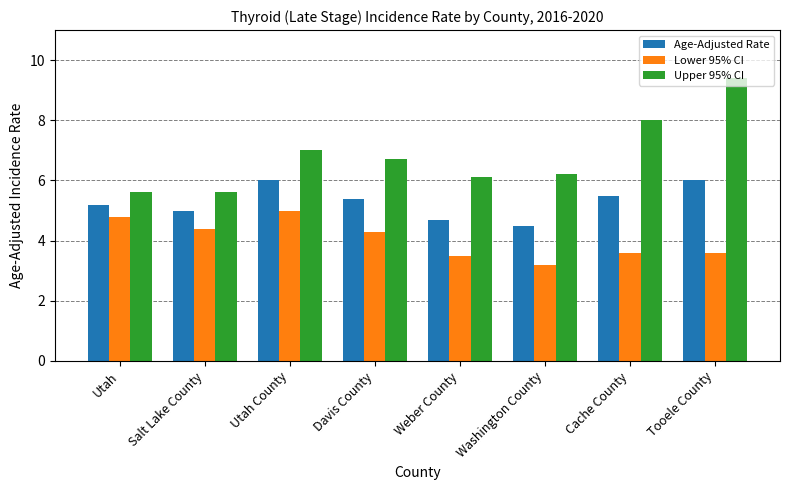

Between Salt Lake County and Cache County, which series saw the biggest shift?

Upper 95% CI